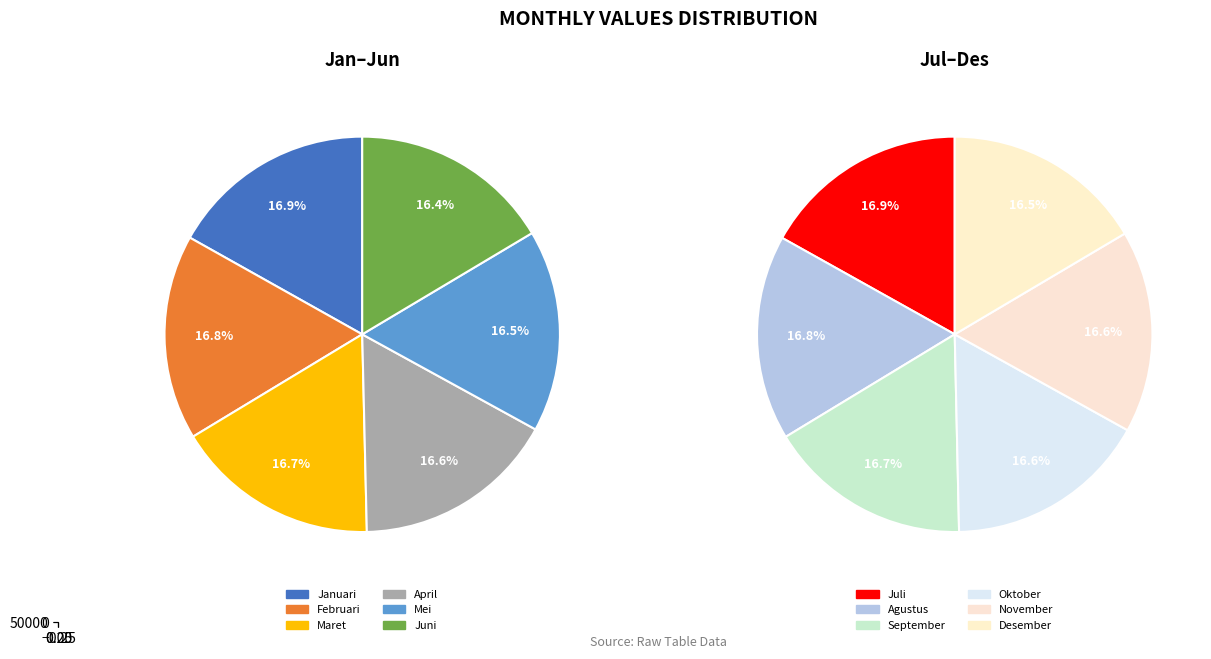

Rank the categories by value from lowest to highest.

Desember, November, Oktober, September, Agustus, Juli, Juni, Mei, April, Maret, Februari, Januari